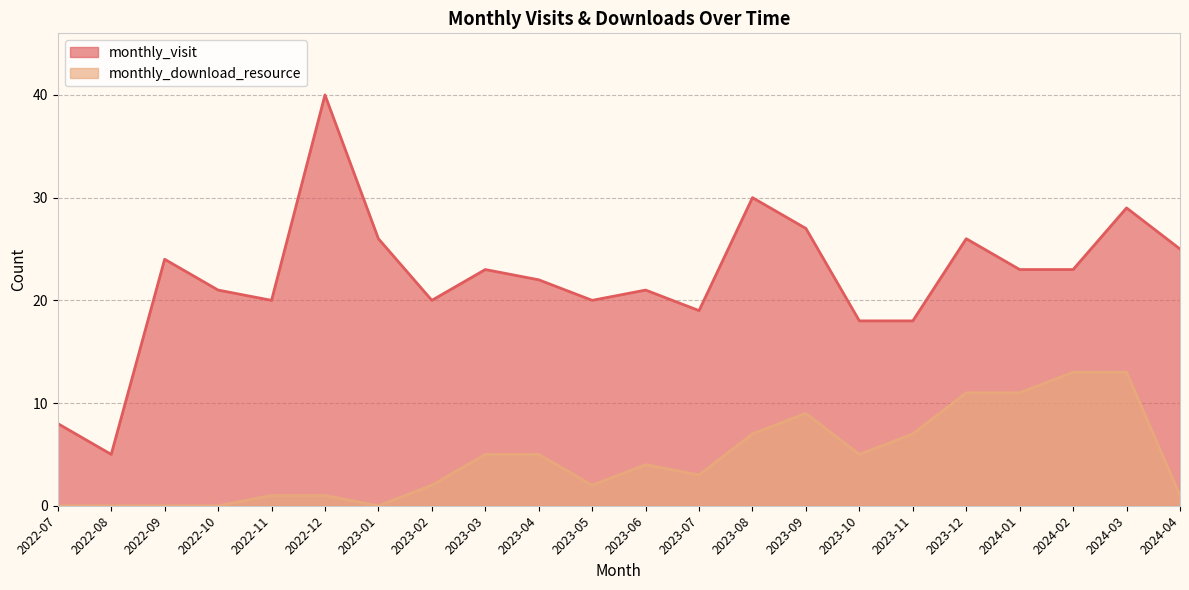

True or false: monthly_download_resource and monthly_visit intersect in this chart.

False